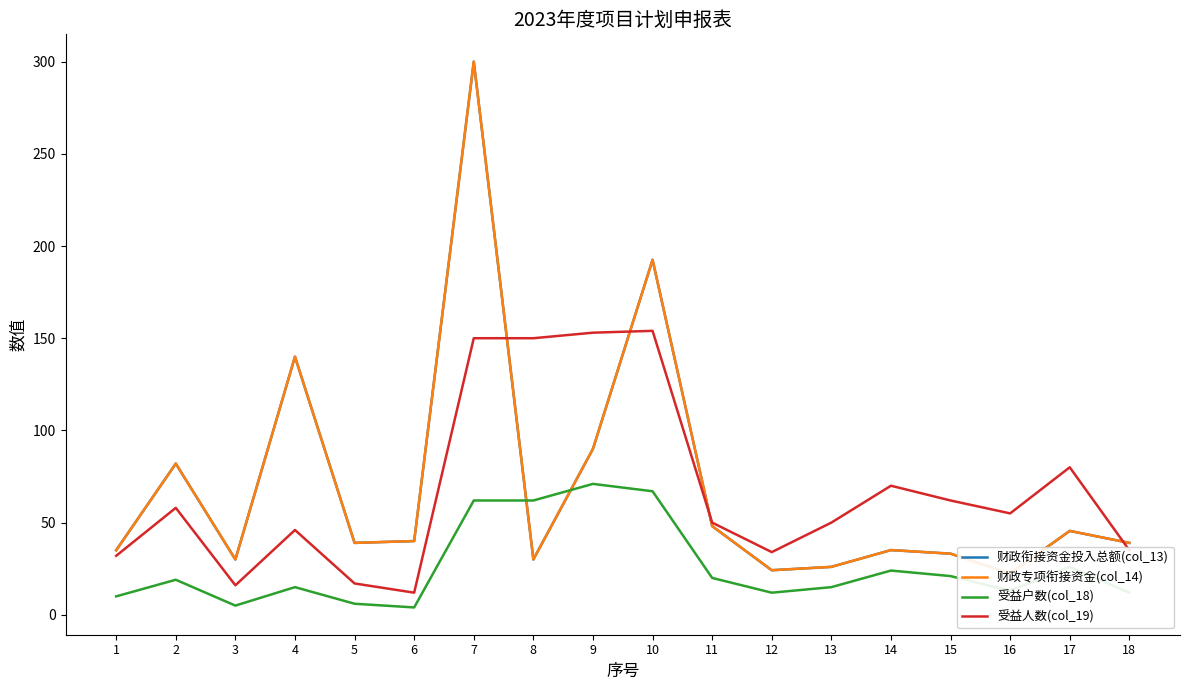

Reading right to left, what are all the values shown in this chart?

财政衔接资金投入总额(col_13): 39.0	45.5	22.4	33.1	35.1	26.0	24.2	48.1	192.5	90.0	30.0	300.0	40.0	39.0	140.0	30.0	82.0	35.0
财政专项衔接资金(col_14): 39.0	45.5	22.4	33.1	35.1	26.0	24.2	48.1	192.5	90.0	30.0	300.0	40.0	39.0	140.0	30.0	82.0	35.0
受益户数(col_18): 12.0	26.0	13.0	21.0	24.0	15.0	12.0	20.0	67.0	71.0	62.0	62.0	4.0	6.0	15.0	5.0	19.0	10.0
受益人数(col_19): 35.0	80.0	55.0	62.0	70.0	50.0	34.0	50.0	154.0	153.0	150.0	150.0	12.0	17.0	46.0	16.0	58.0	32.0